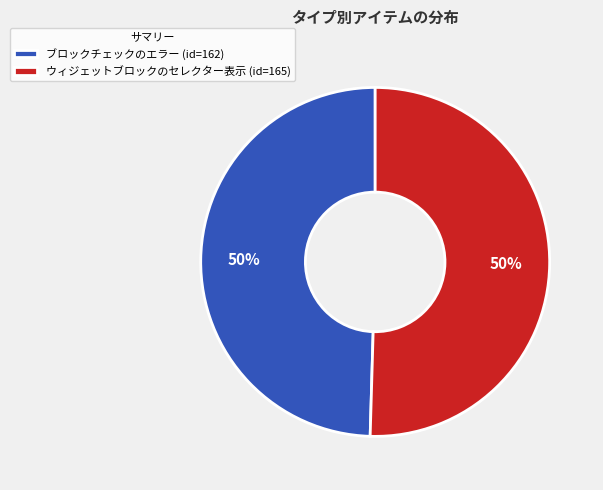

What percentage is the ウィジェットブロックのセレクター表示 slice, to the nearest percent?

50%